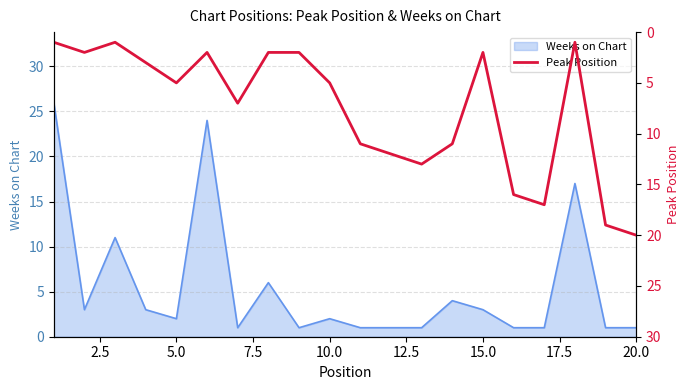

Is it true that the value at 17.5 is 1?

False